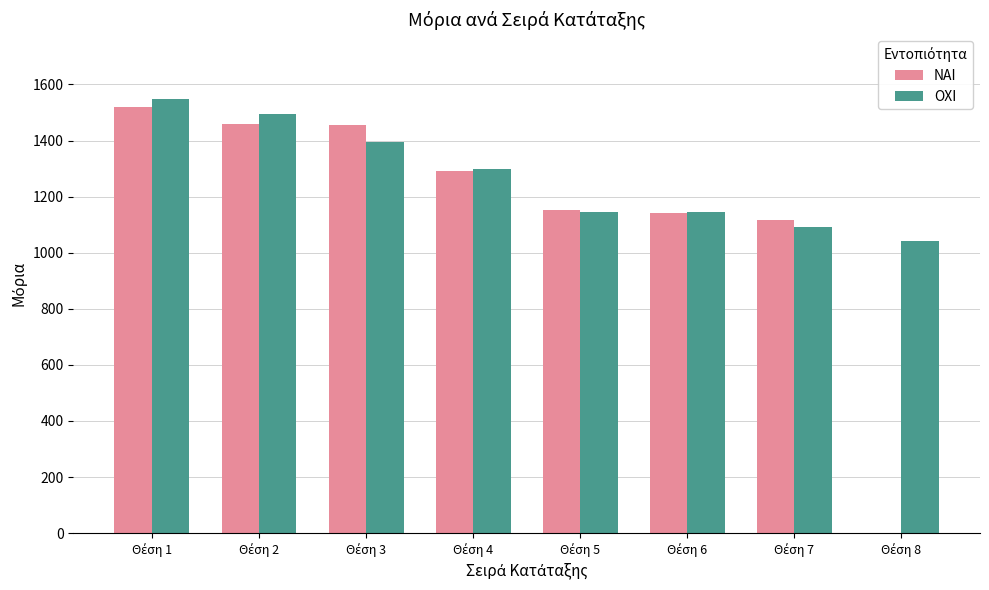

How many groups of bars are there?

8